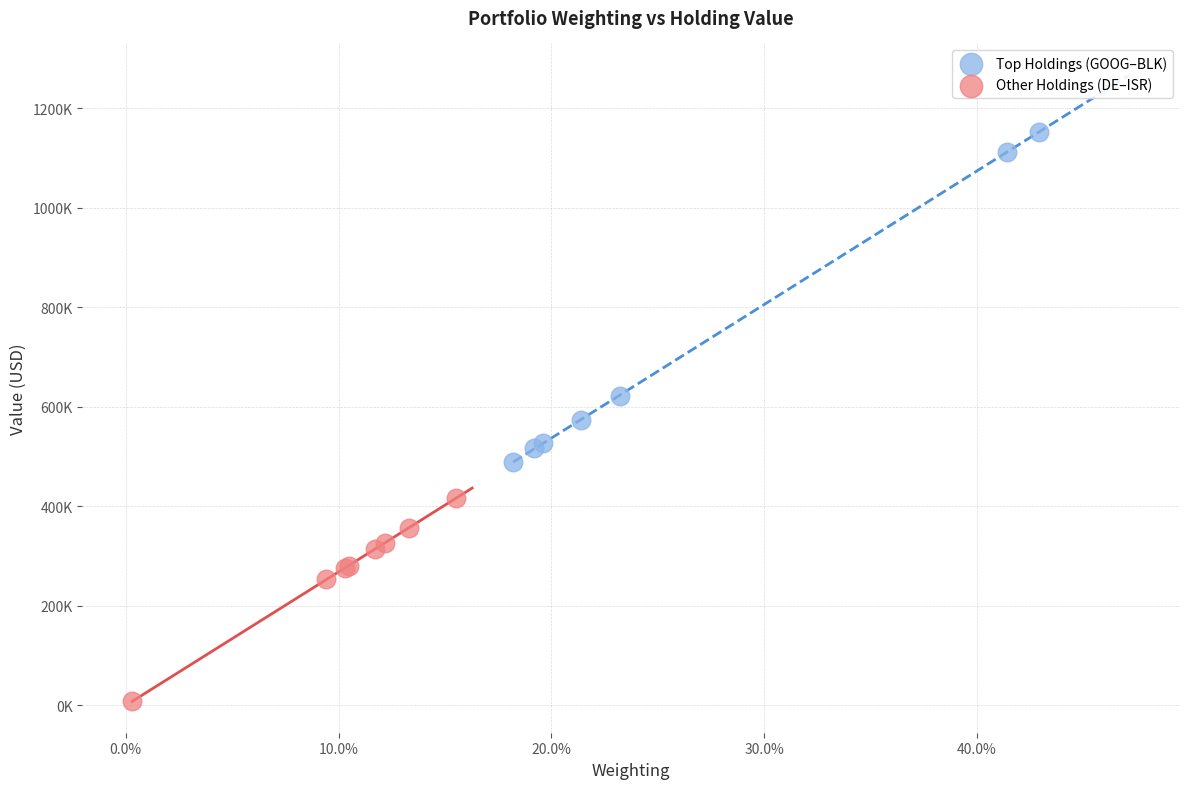

What are all the series names shown in the legend?

Top Holdings (GOOG–BLK), Other Holdings (DE–ISR)